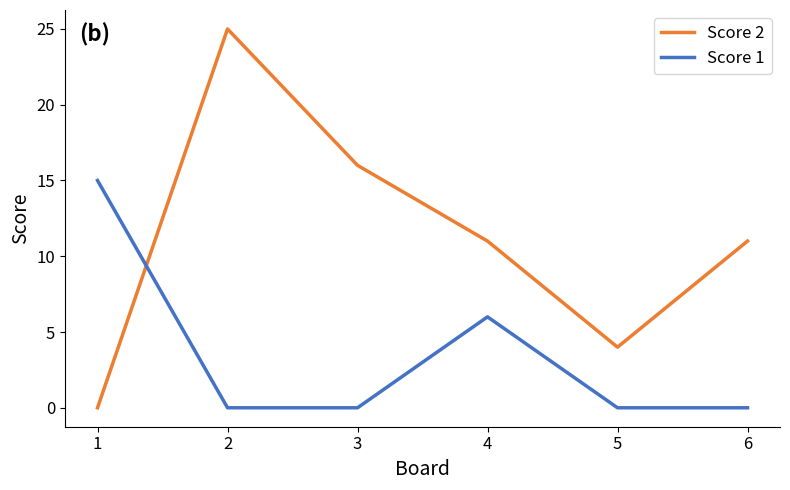

At which category does the chart reach its peak across all series?

2